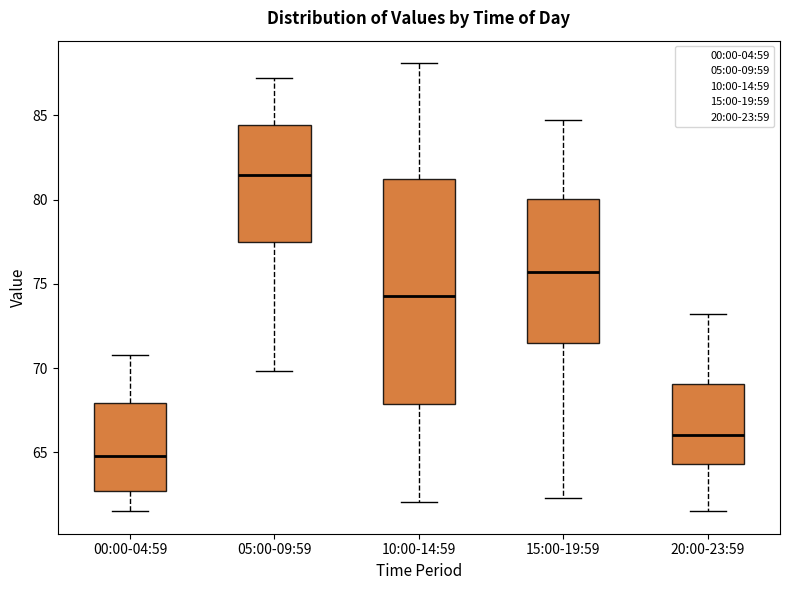

Where does the median line of the box for 00:00-04:59 sit on the y-axis? The values are not printed on the chart, so give them approximately, as read against the axis.

65.0